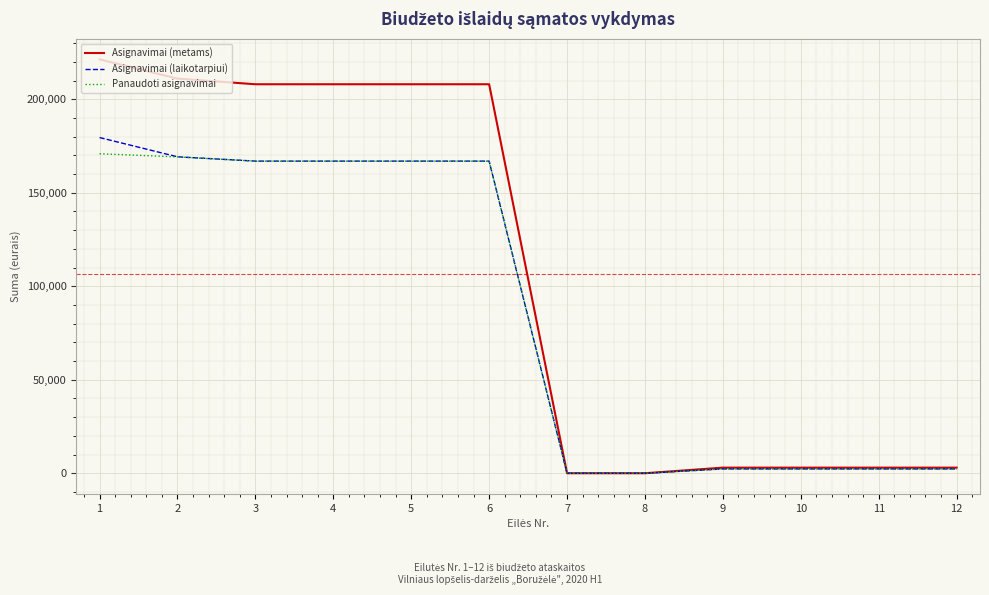

The Asignavimai (metams) series shows 301549.1 at 3. True or false?

False